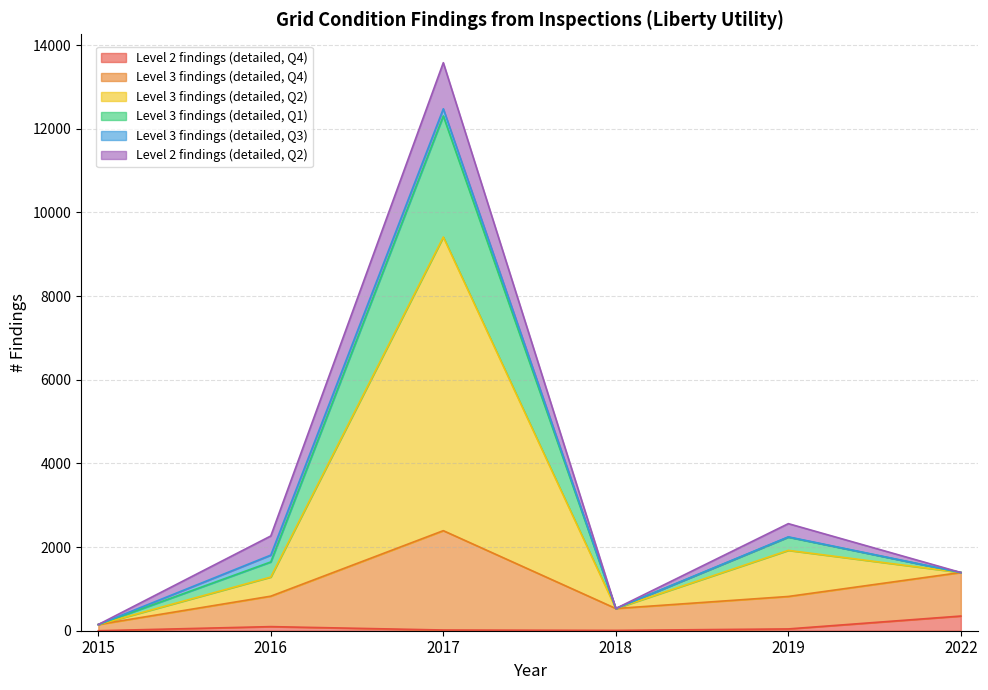

What is the highest value of the Level 2 findings (detailed, Q4) series?

351.0